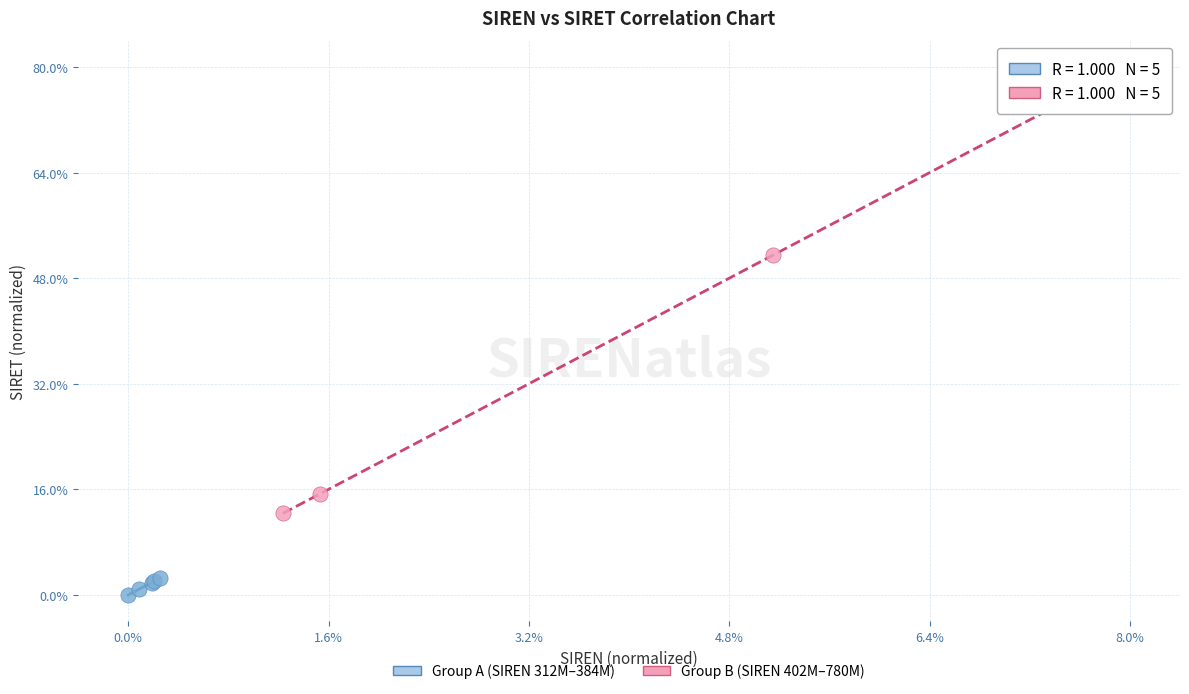

Which series reaches the minimum Y coordinate?

Group A (SIREN 312M–384M)